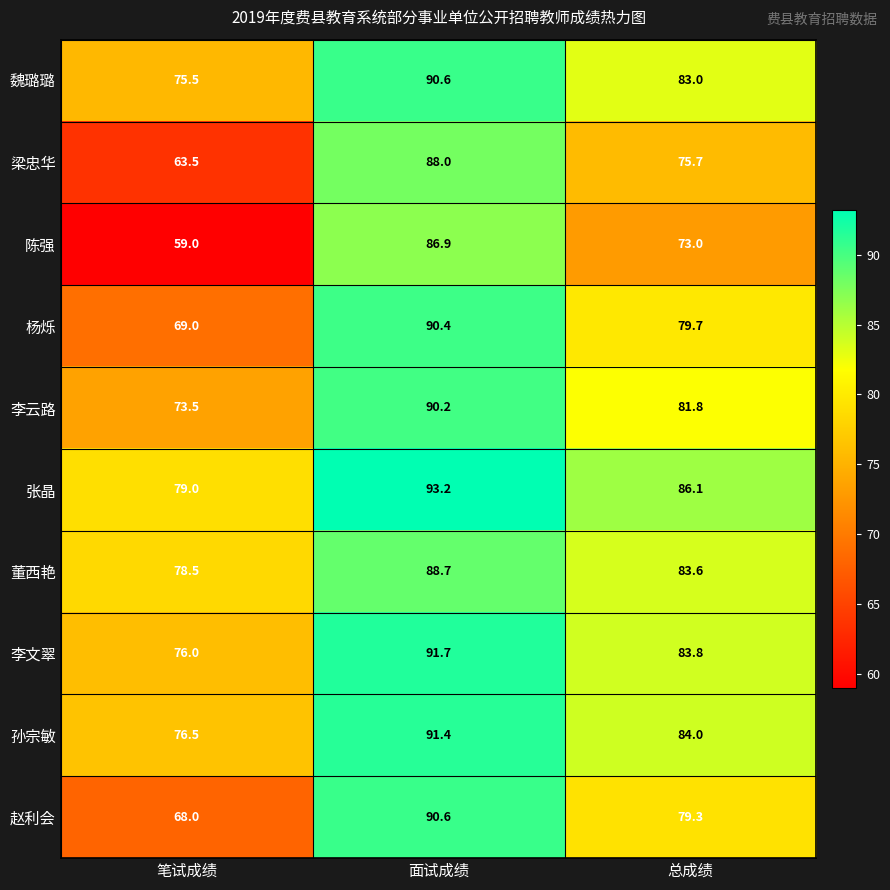

What is the difference between the 赵利会 values at 面试成绩 and 总成绩?

11.3